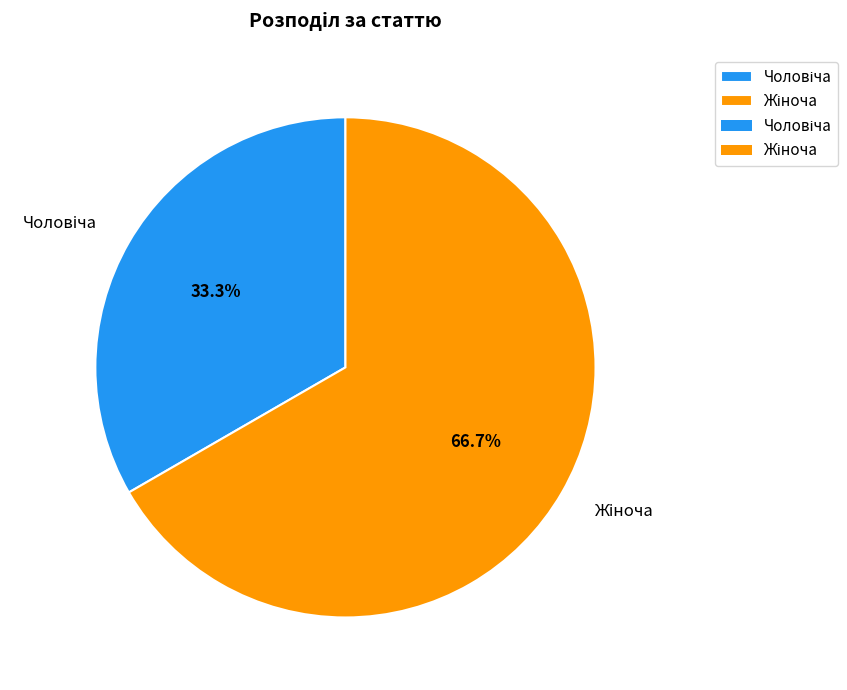

Is there a majority slice in this chart?

Yes